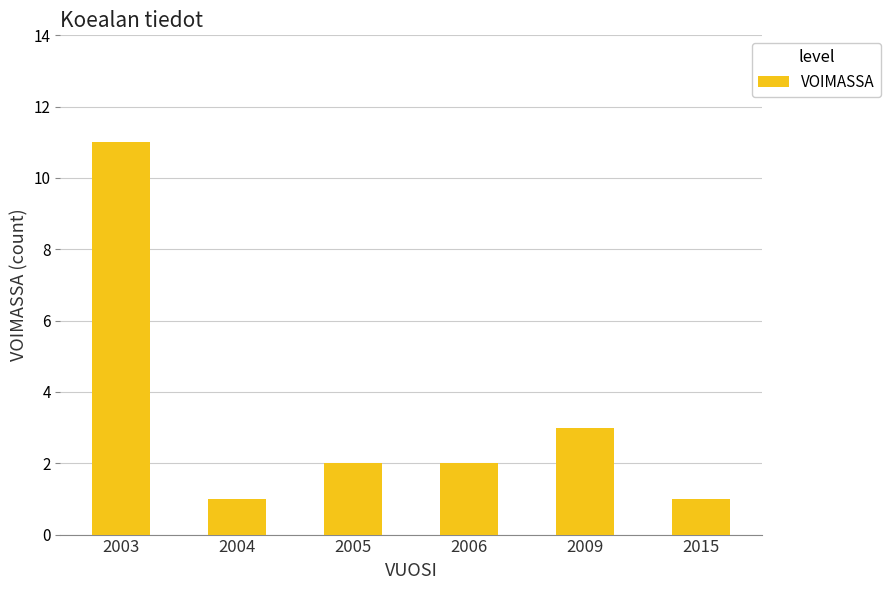

What is the greatest value displayed?

11